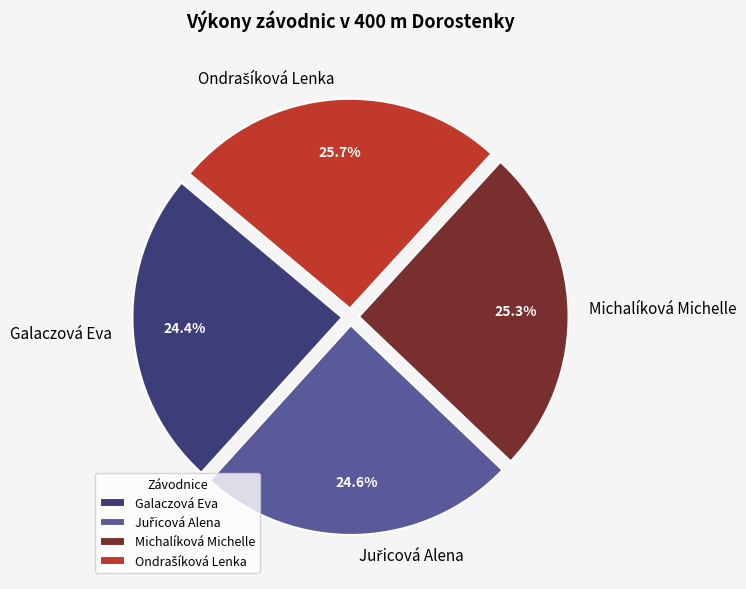

To the nearest percent, what portion does Michalíková Michelle represent?

25%